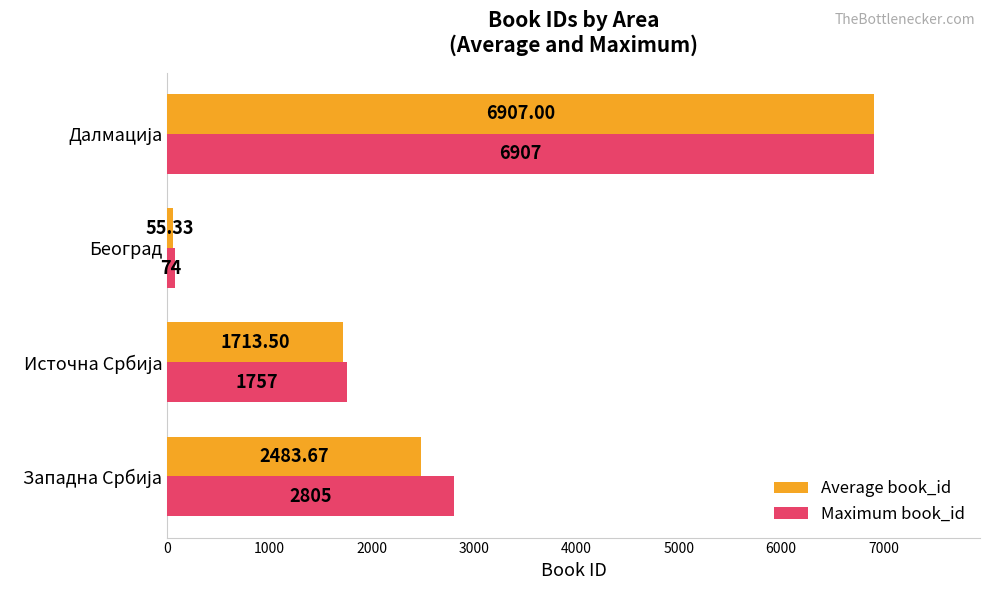

What is the average value of the Maximum book_id series?

2885.8